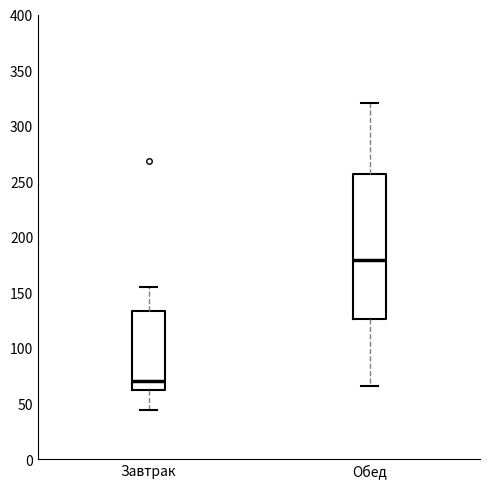

Where is the lower edge of the box for Завтрак on the y-axis? The values are not printed on the chart, so give them approximately, as read against the axis.

65